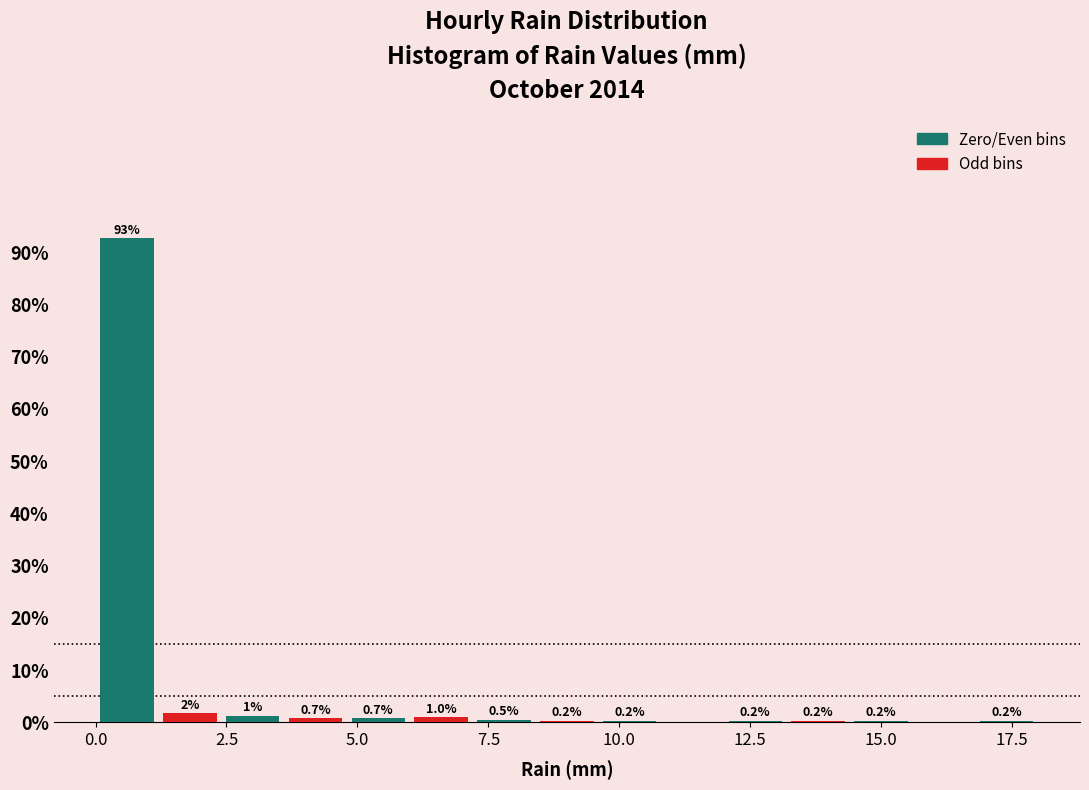

Around what value on the x-axis is the tallest bar? Give the approximate position of its centre, as read against the axis.

0.5